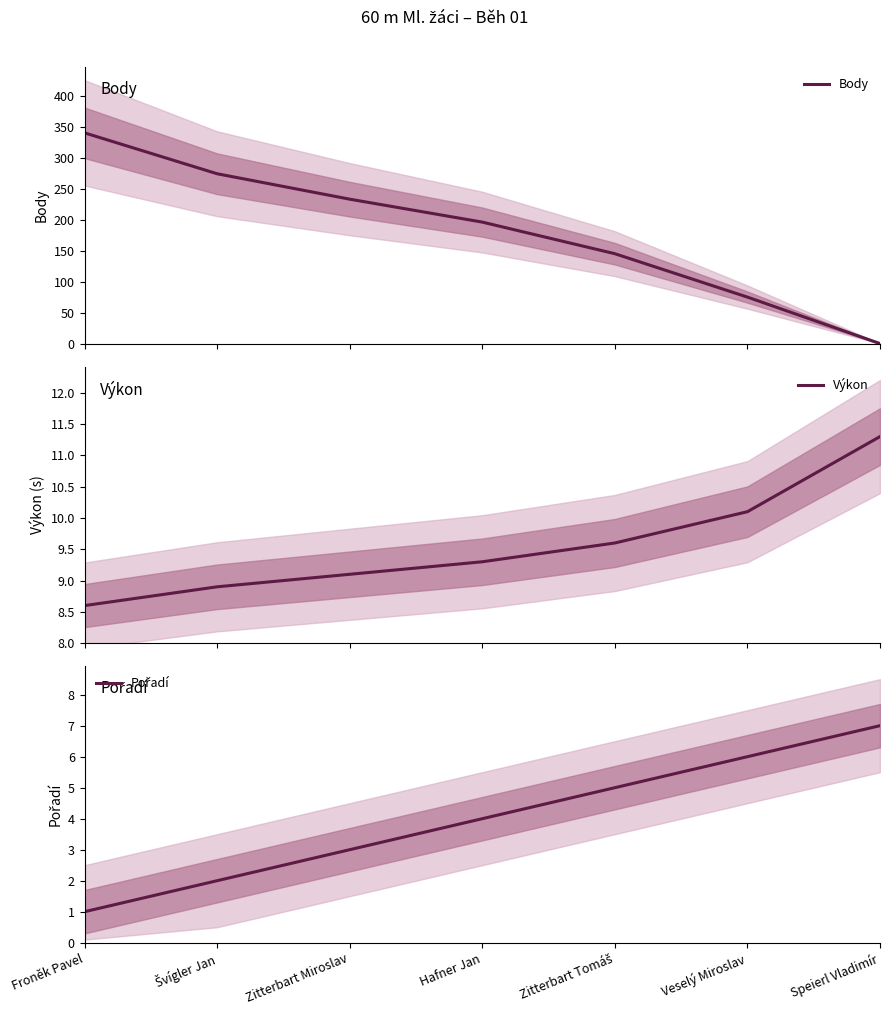

Which label corresponds to the largest value in the chart?

Froněk Pavel